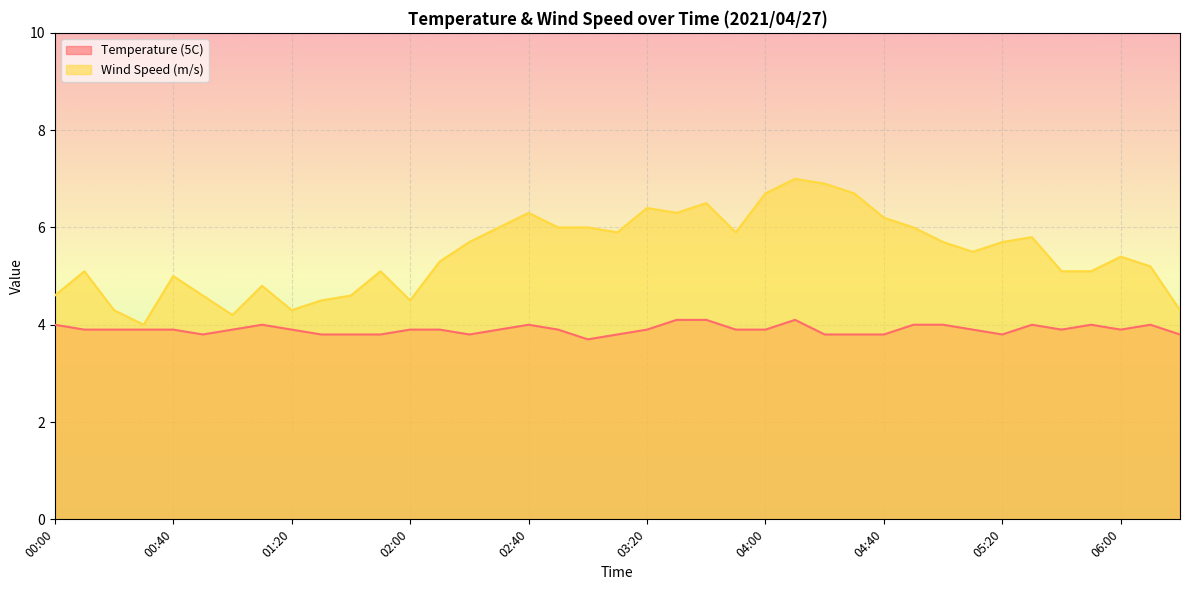

What is the label of the 13th point from the right?

04:20